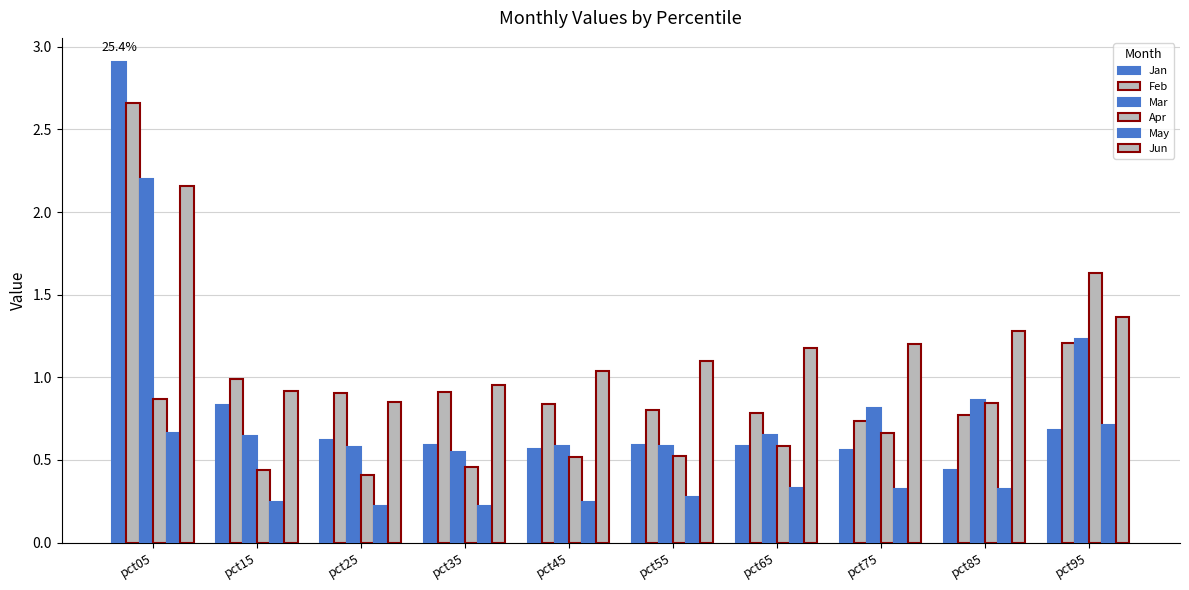

What is the value of the Jun bar at the 10th from the left?

1.4